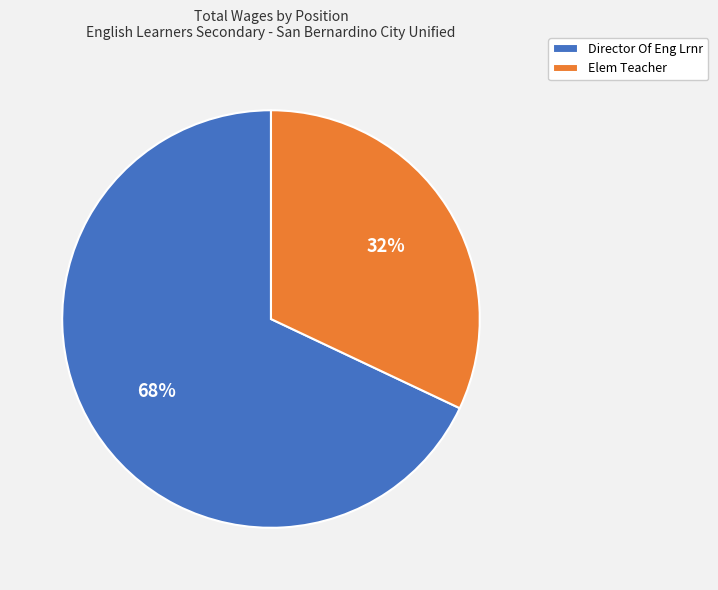

The Elem Teacher slice represents 24% of the pie. True or false?

False